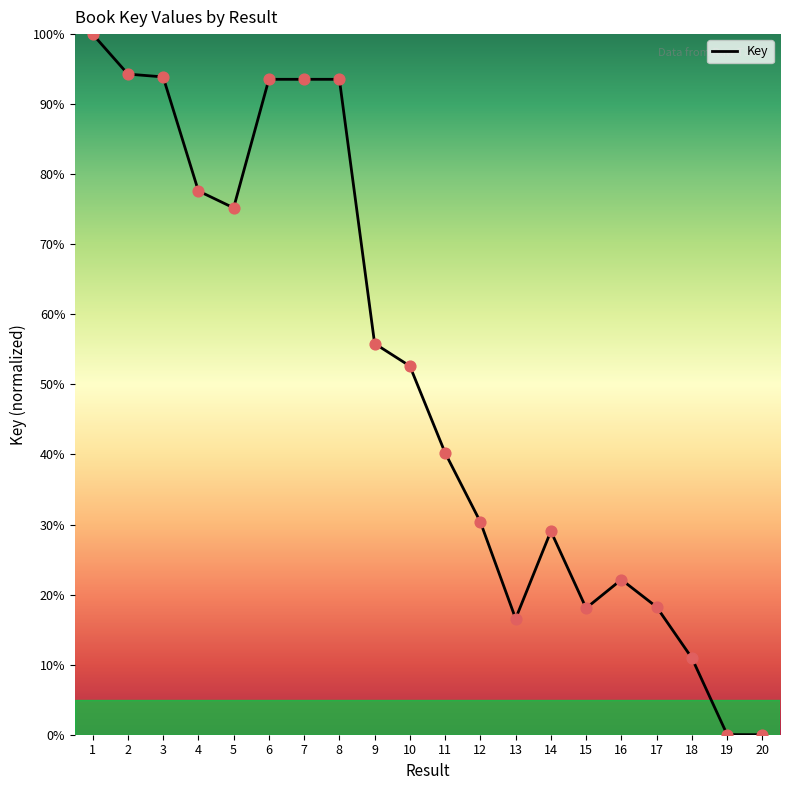

Which has a higher value, 16 or 15?

16